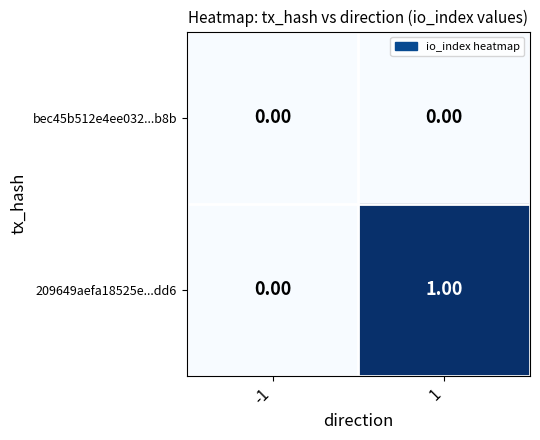

How many data points does each series have?

2